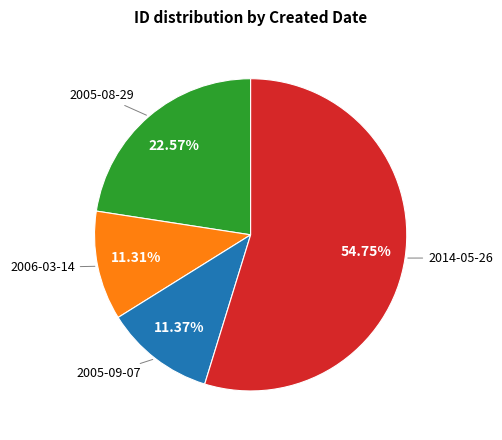

Is there a majority slice in this chart?

Yes